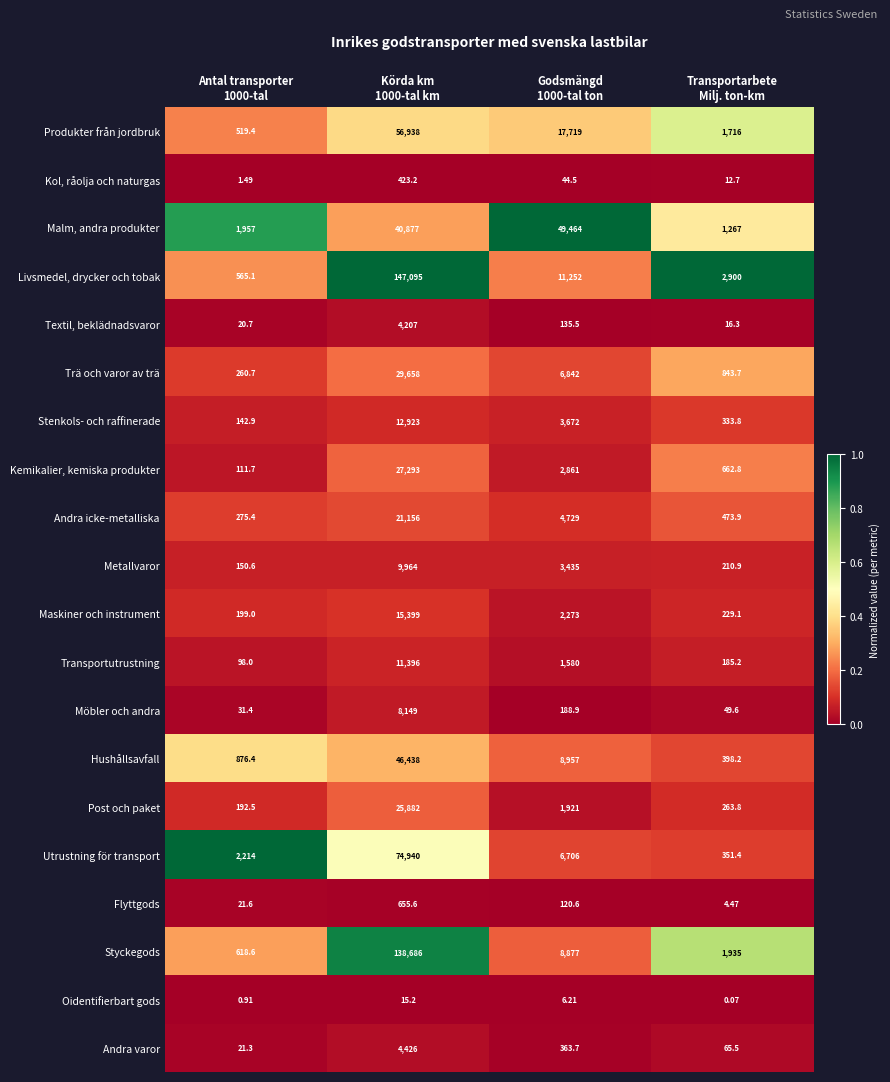

Rank the series by their maximum value, from highest to lowest.

Livsmedel, drycker och tobak, Styckegods, Utrustning för transport, Produkter från jordbruk, Malm, andra produkter, Hushållsavfall, Trä och varor av trä, Kemikalier, kemiska produkter, Post och paket, Andra icke-metalliska, Maskiner och instrument, Stenkols- och raffinerade, Transportutrustning, Metallvaror, Möbler och andra, Andra varor, Textil, beklädnadsvaror, Flyttgods, Kol, råolja och naturgas, Oidentifierbart gods